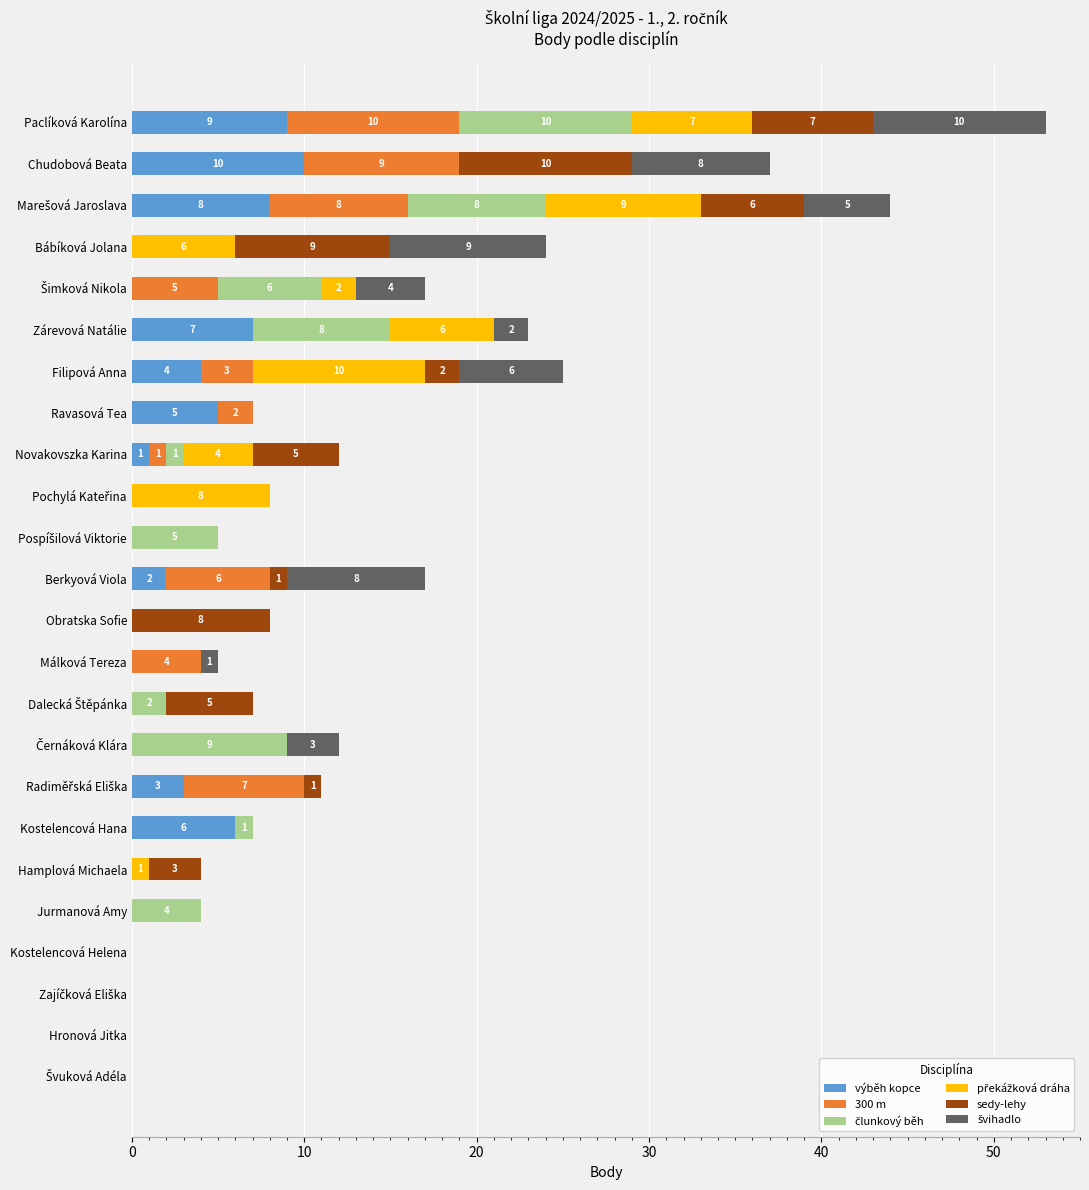

True or false: výběh kopce has a value of 4 at Obratska Sofie.

False